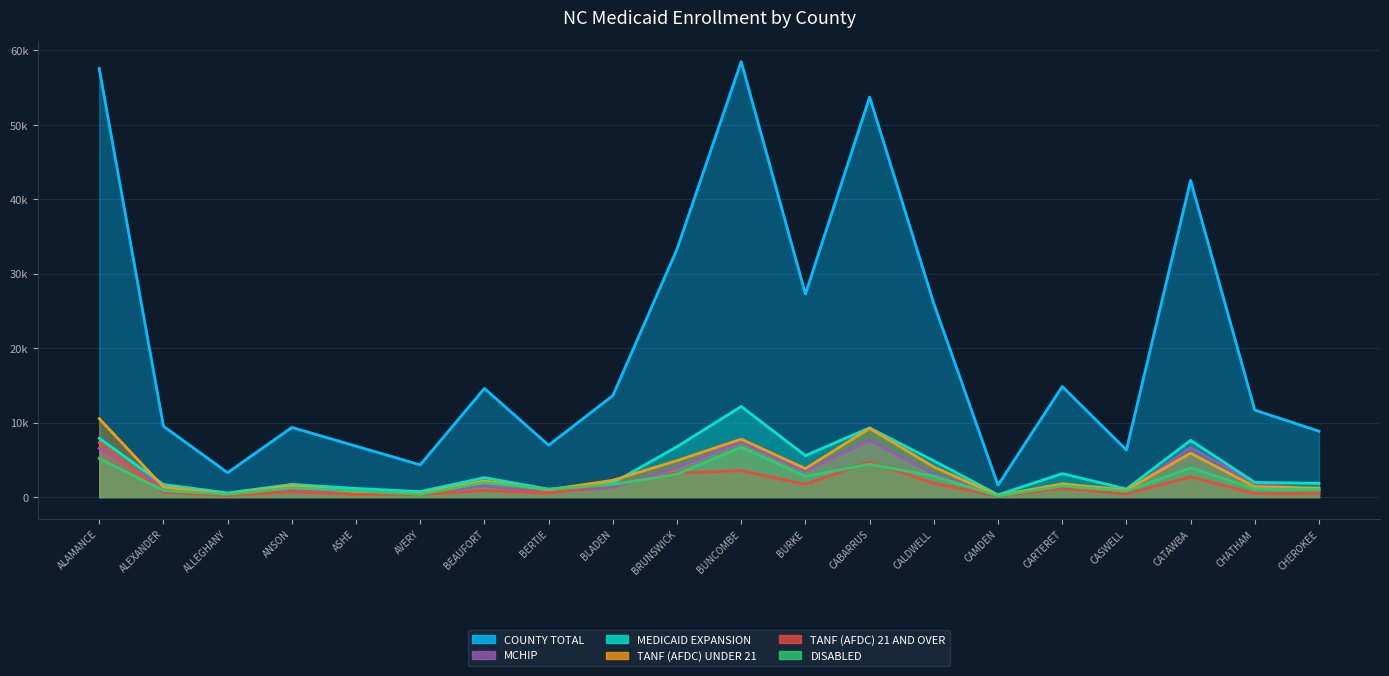

What is the total value across all series at BRUNSWICK?

55260